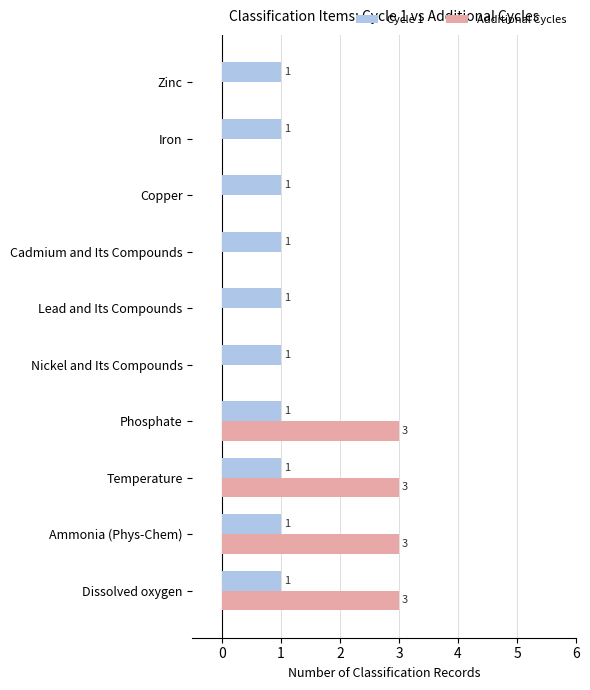

The Additional Cycles series shows 0 at Lead and Its Compounds. True or false?

True